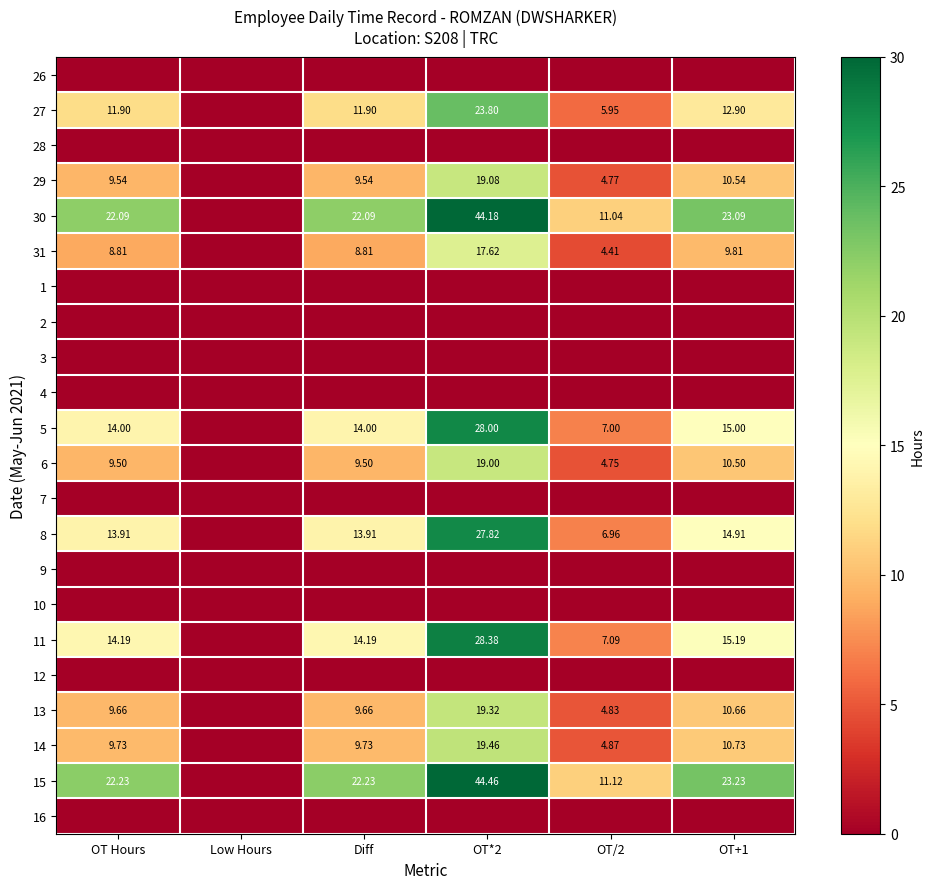

List the series in order of their peak value, lowest first.

26, 28, 1, 2, 3, 4, 7, 9, 10, 12, 16, 31, 6, 29, 13, 14, 27, 8, 5, 11, 30, 15